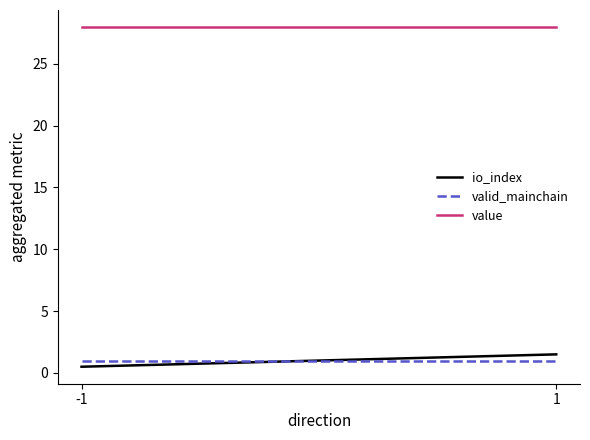

Which category has the highest value in the io_index series?

1